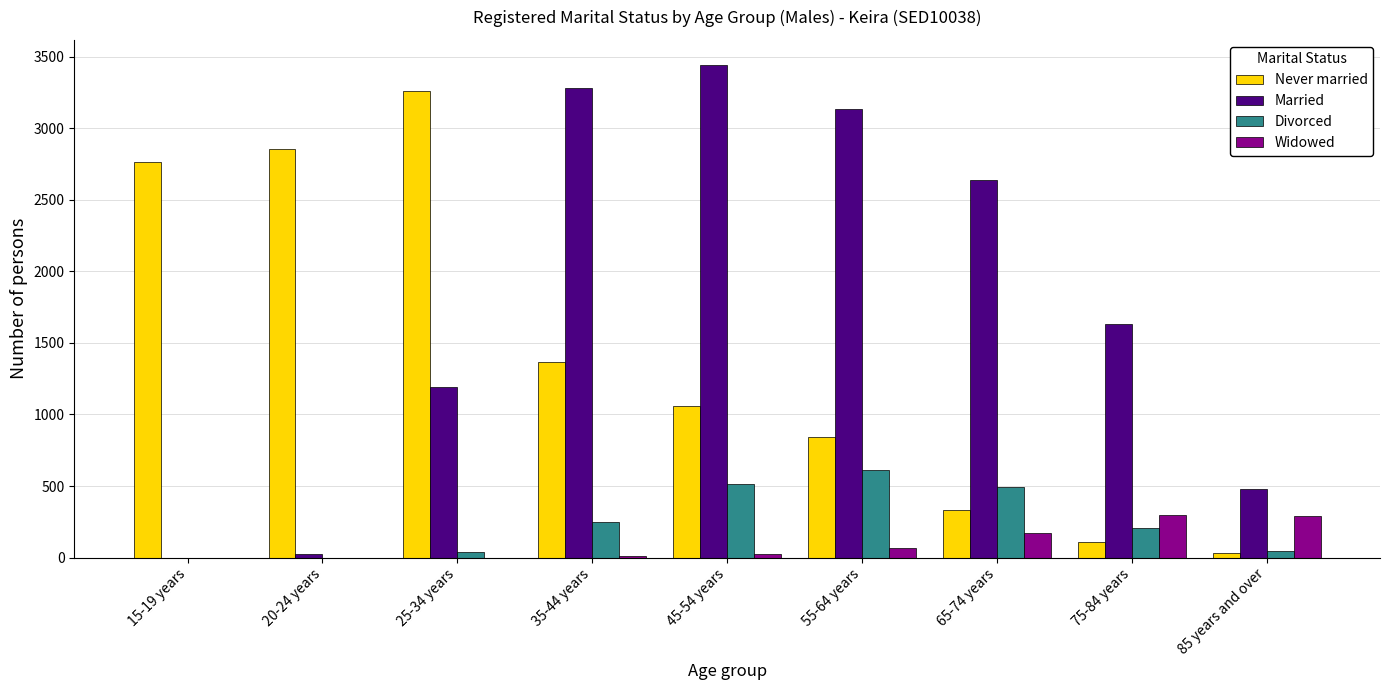

Which series changed the most between 35-44 years and 75-84 years?

Married